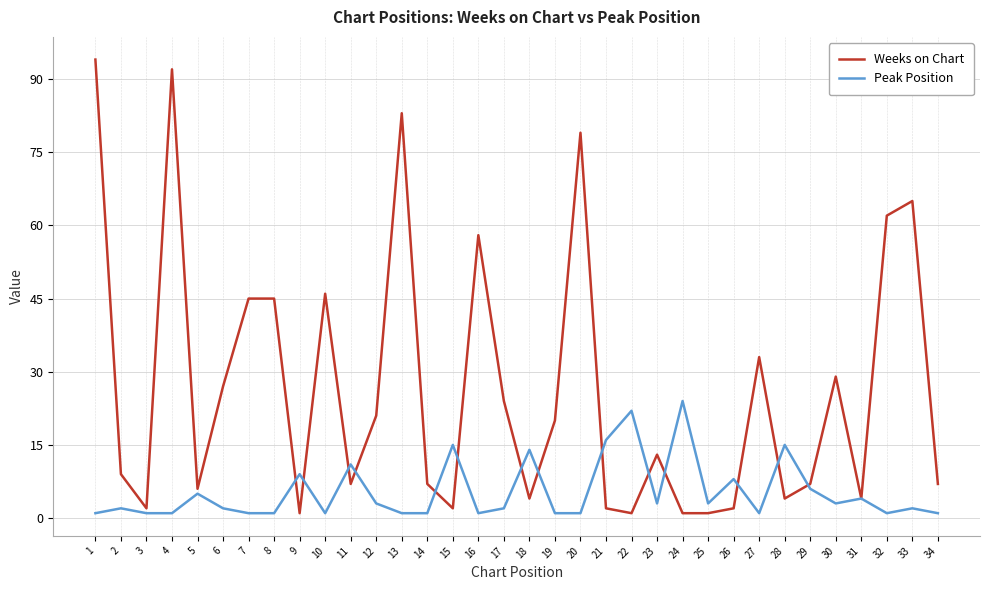

What is the spread (max minus min) of values at 1?

93